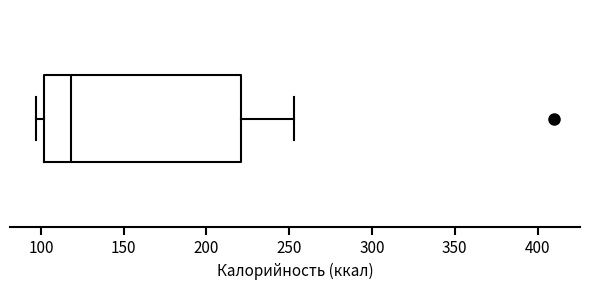

Where does the median line of the box sit on the x-axis? The values are not printed on the chart, so give them approximately, as read against the axis.

120